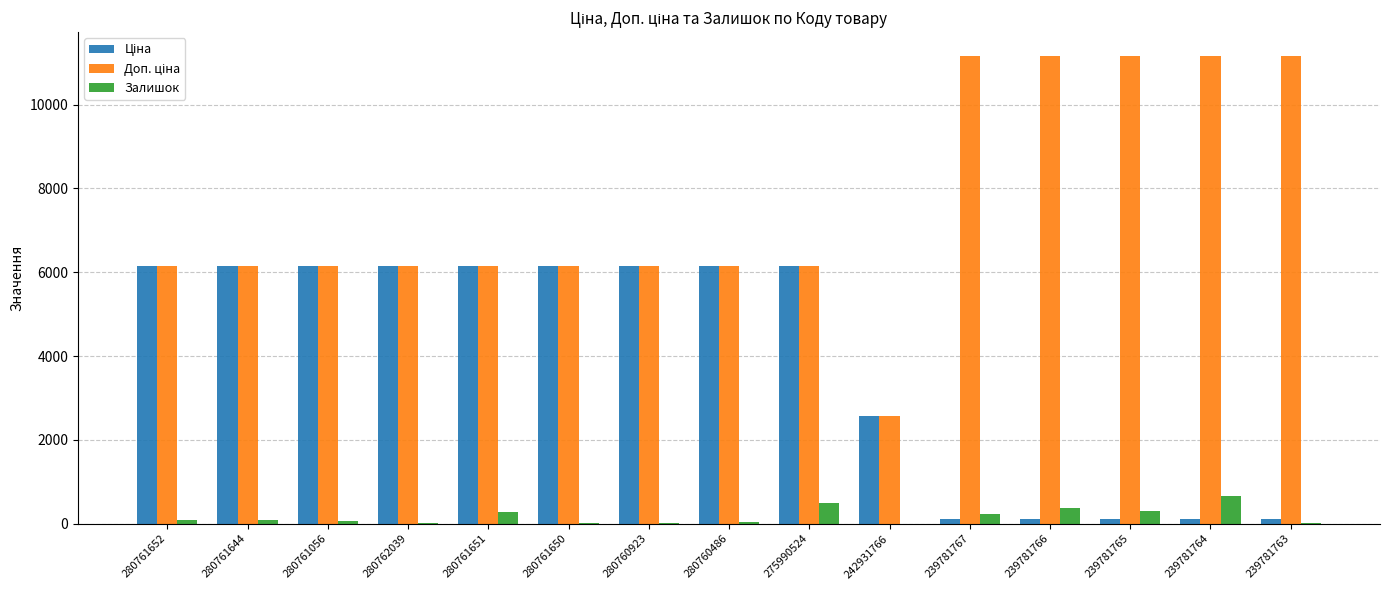

The value of Залишок at 239781767 is 237.0. True or false?

True